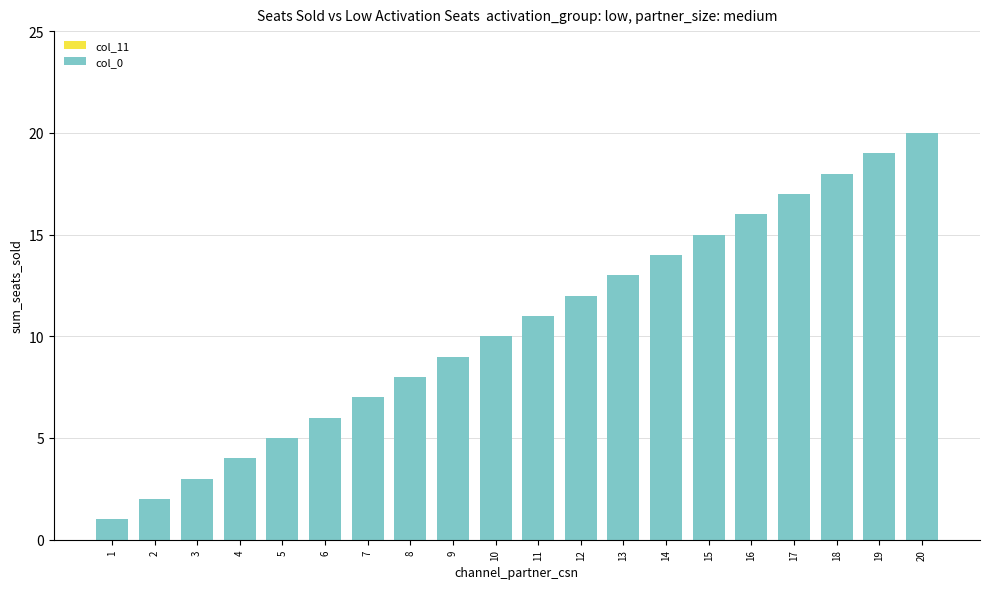

What is the maximum value shown in the chart?

20